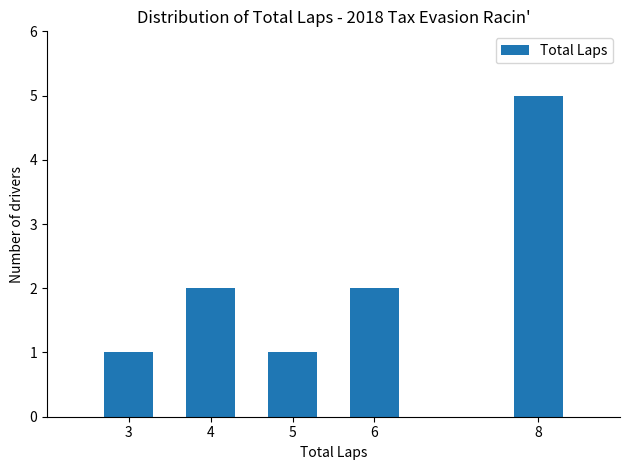

Is it true that the value at 8 is 8?

False